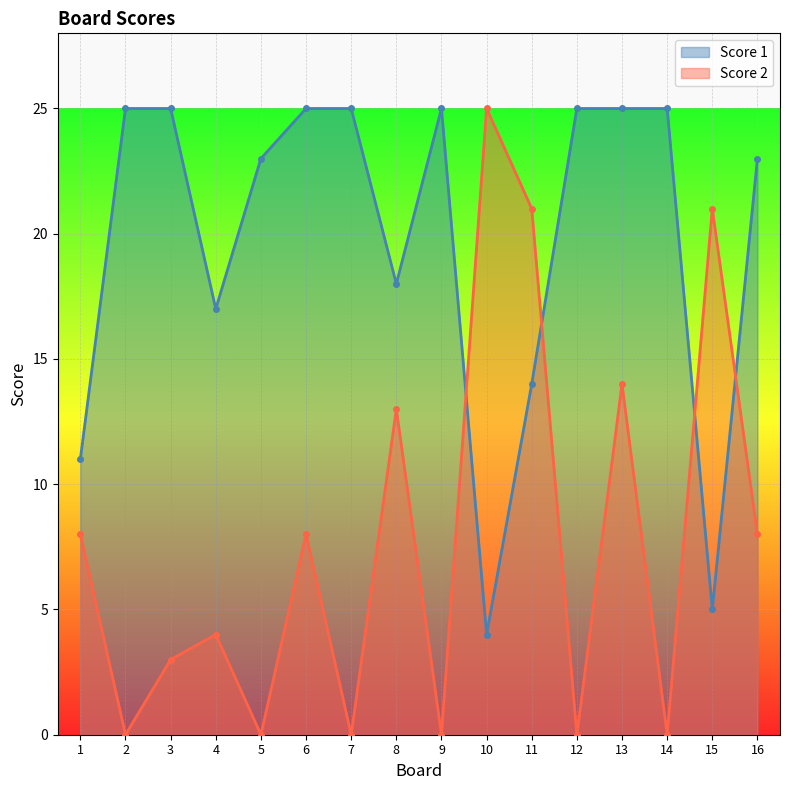

Which has a higher value, 1 or 3?

3